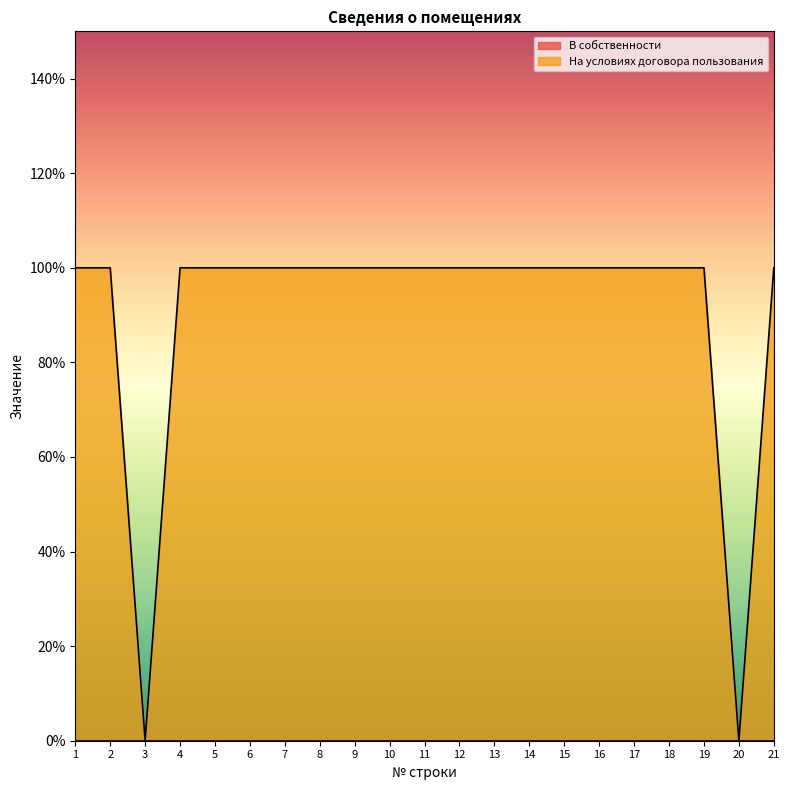

What is the value of the 16th point from the left?

1